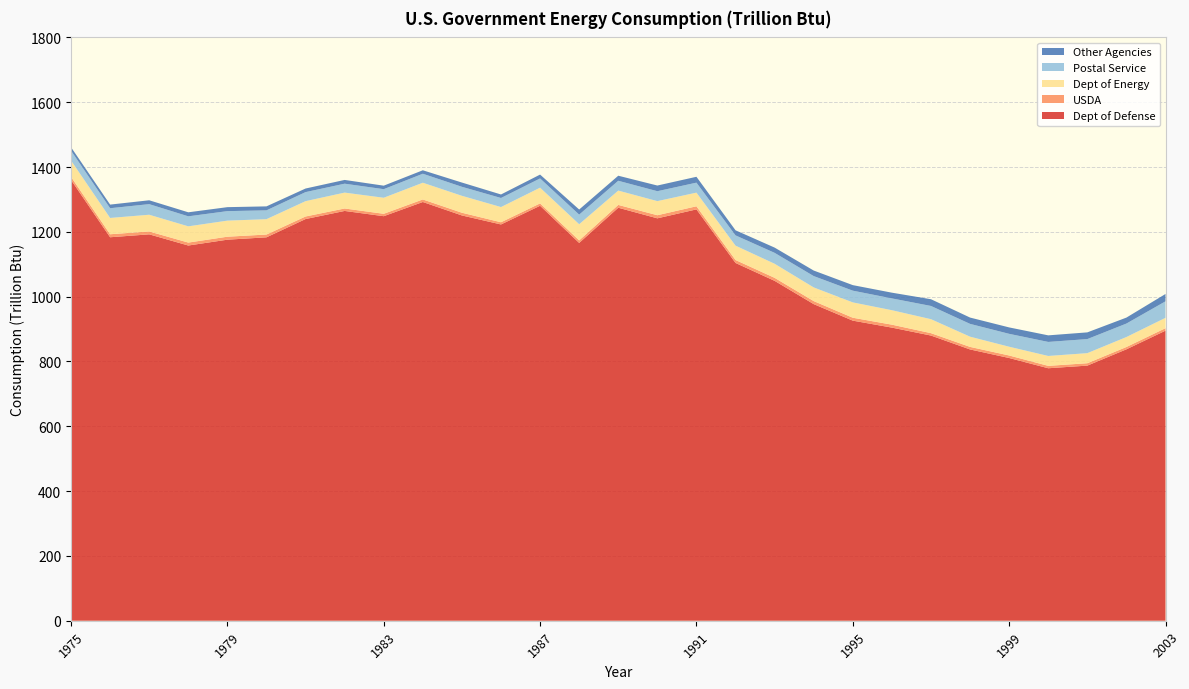

Reading left to right, transcribe all the data shown in this chart.

Dept of Defense: 1360.2	1183.3	1192.3	1157.8	1175.8	1183.1	1239.5	1264.5	1248.3	1292.1	1250.6	1222.8	1280.5	1165.8	1274.4	1241.7	1269.3	1104.0	1048.8	977.0	926.0	904.5	880.0	837.1	810.7	779.1	787.2	837.5	895.1
USDA: 9.5	9.3	8.9	9.1	9.2	8.6	7.9	7.6	7.4	7.9	8.4	6.8	7.3	7.8	8.7	9.6	9.6	9.1	9.3	9.4	9.0	9.1	7.4	7.9	7.8	7.4	7.4	7.2	7.7
Dept of Energy: 50.4	50.3	51.6	50.1	49.6	47.4	47.3	49.0	49.5	51.6	52.2	46.9	48.5	49.9	44.2	43.5	42.1	44.3	43.4	42.1	47.3	44.6	43.1	31.5	27.0	30.5	31.1	30.7	31.9
Postal Service: 30.5	30.0	32.7	30.9	29.3	27.2	27.9	27.5	26.5	27.7	27.8	28.0	28.5	29.6	30.3	30.6	30.8	31.7	33.7	35.0	36.2	36.4	40.8	39.5	39.8	43.3	43.4	41.6	50.9
Other Agencies: 10.5	11.2	11.9	12.4	12.3	12.3	11.1	11.6	10.8	10.7	13.1	10.8	11.9	15.8	15.6	17.5	18.1	15.7	16.2	17.1	17.1	17.7	20.8	19.5	19.8	20.3	20.7	18.4	22.7